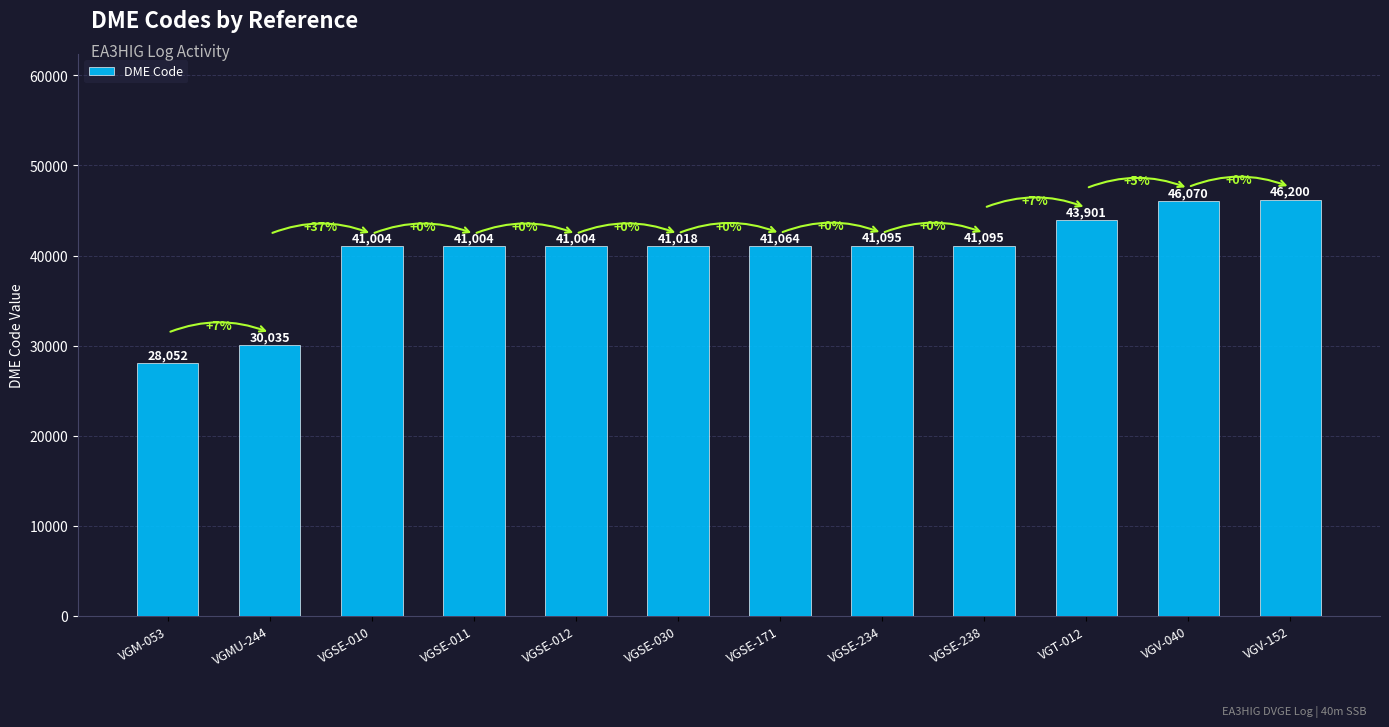

How many bars are there in total?

12